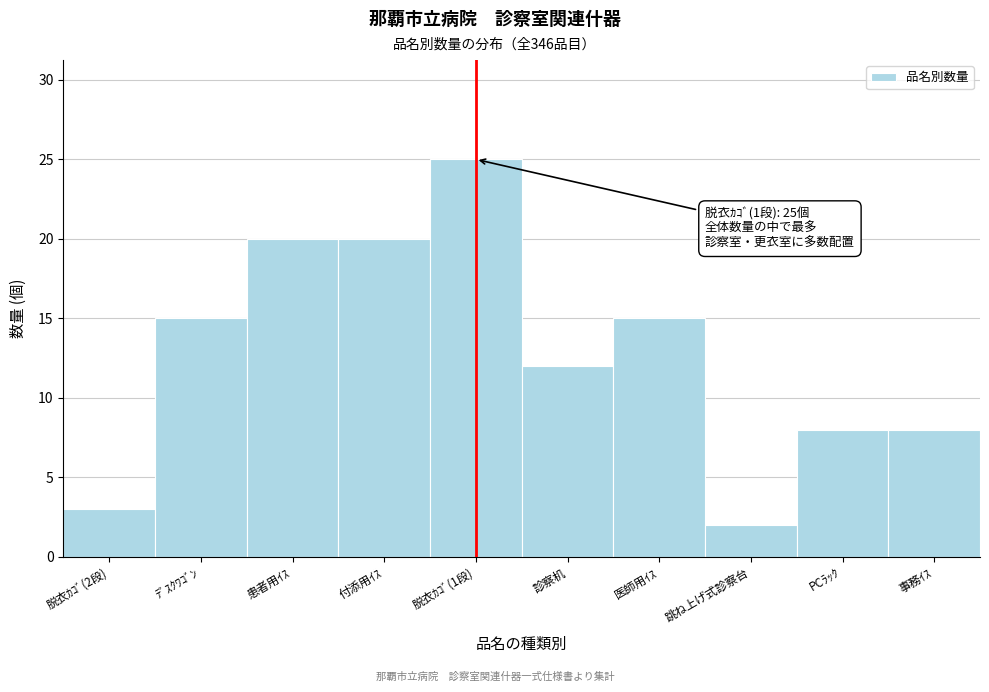

Reading left to right, what are all the values shown in this chart?

3	15	20	20	25	12	15	2	8	8